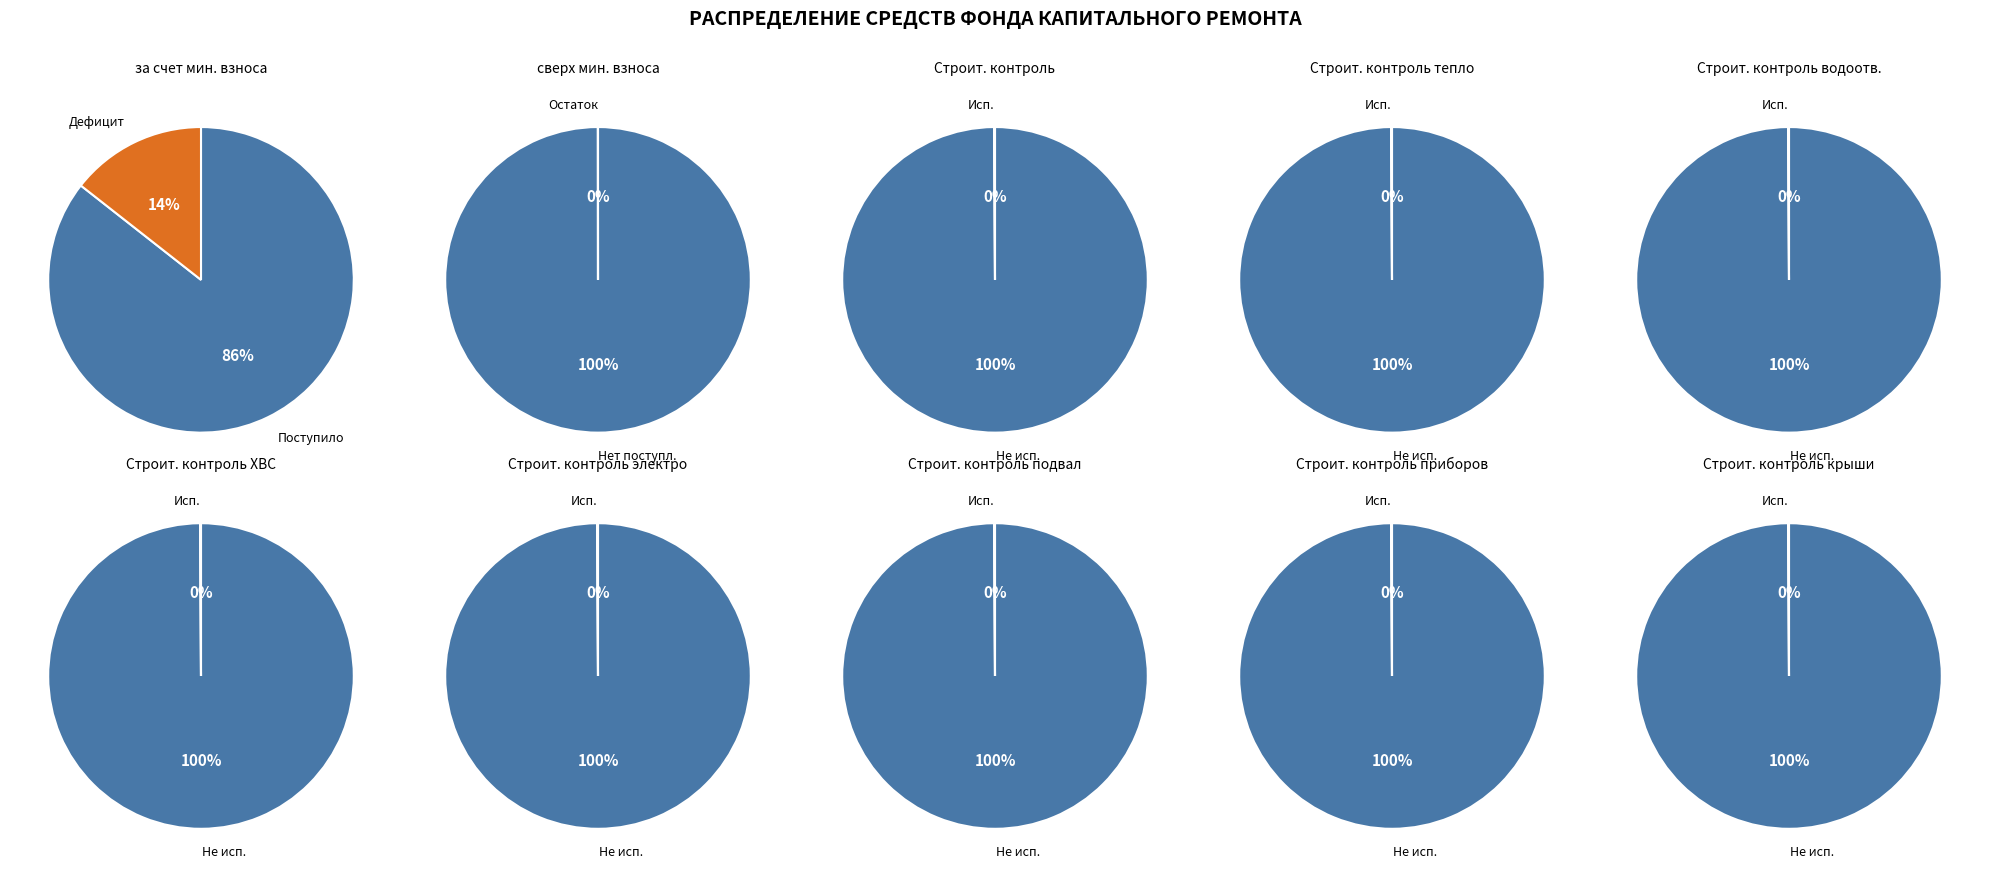

Rank the categories by Использовано value from lowest to highest.

0, 1, 2, 3, 4, 5, 6, 7, 8, 9